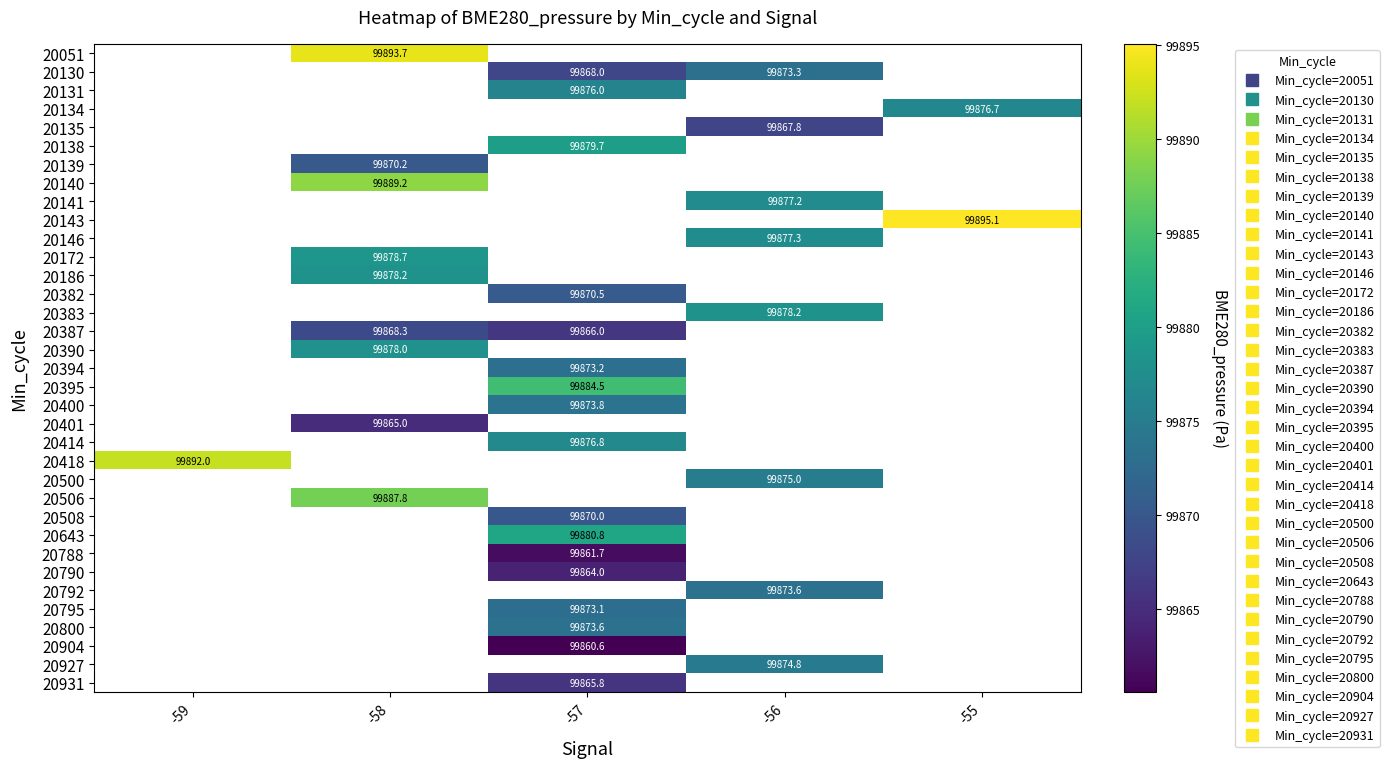

Which category has the lowest value across all series?

-57